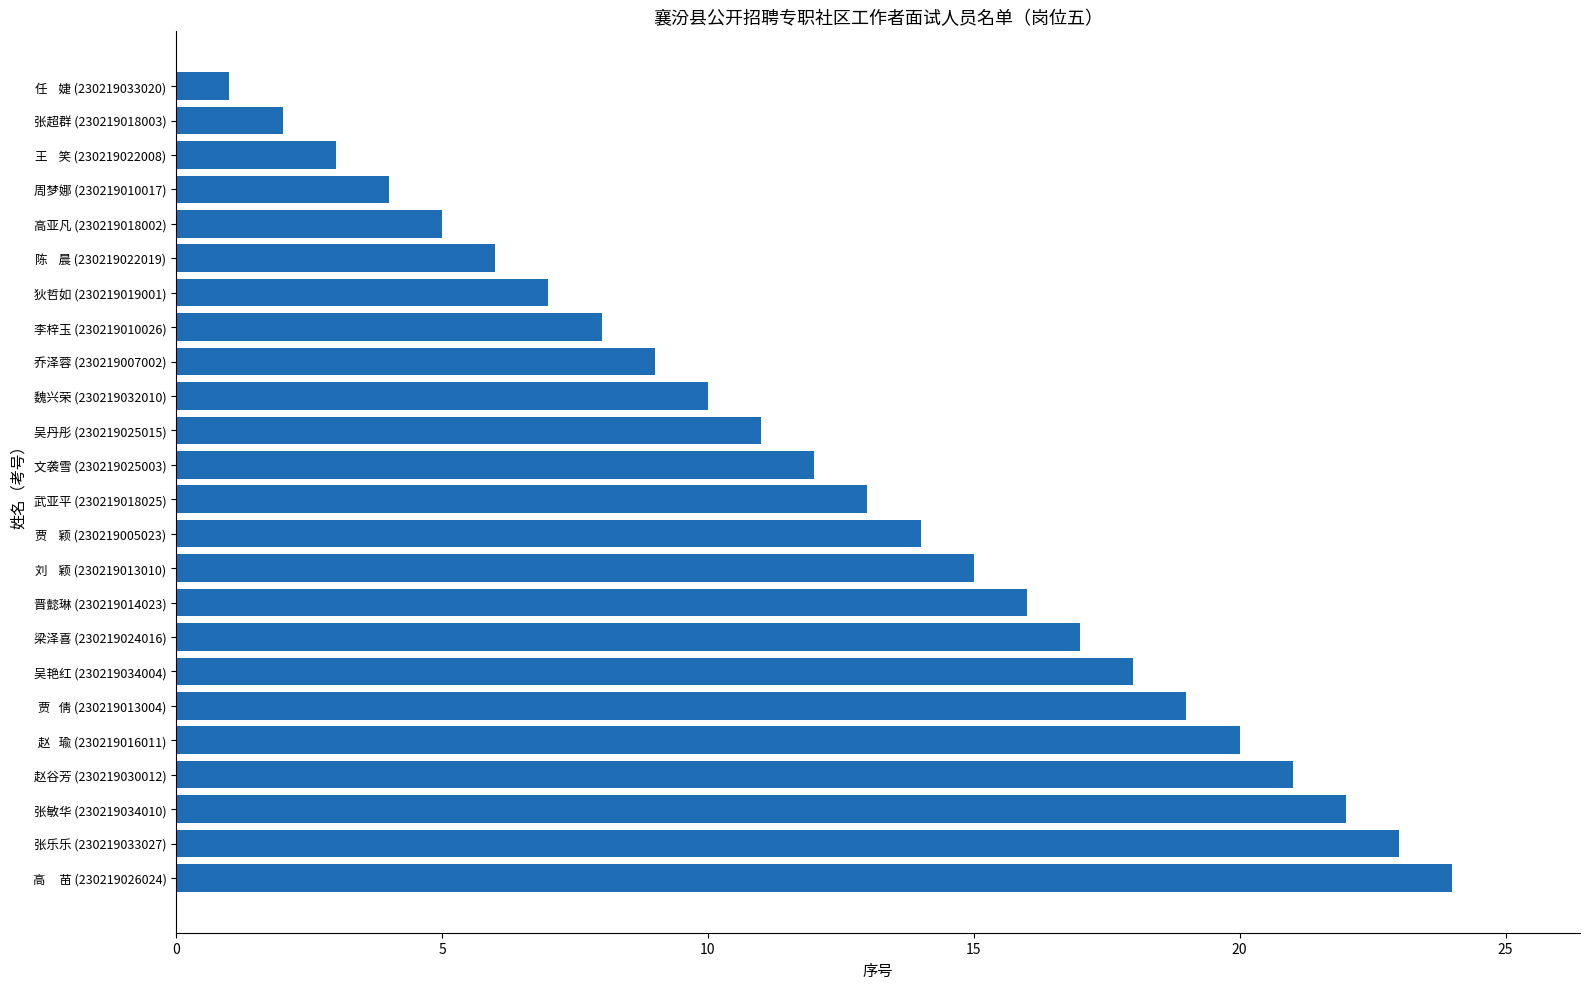

Which has a higher value, 狄哲如 (230219019001) or 高     苗 (230219026024)?

高     苗 (230219026024)